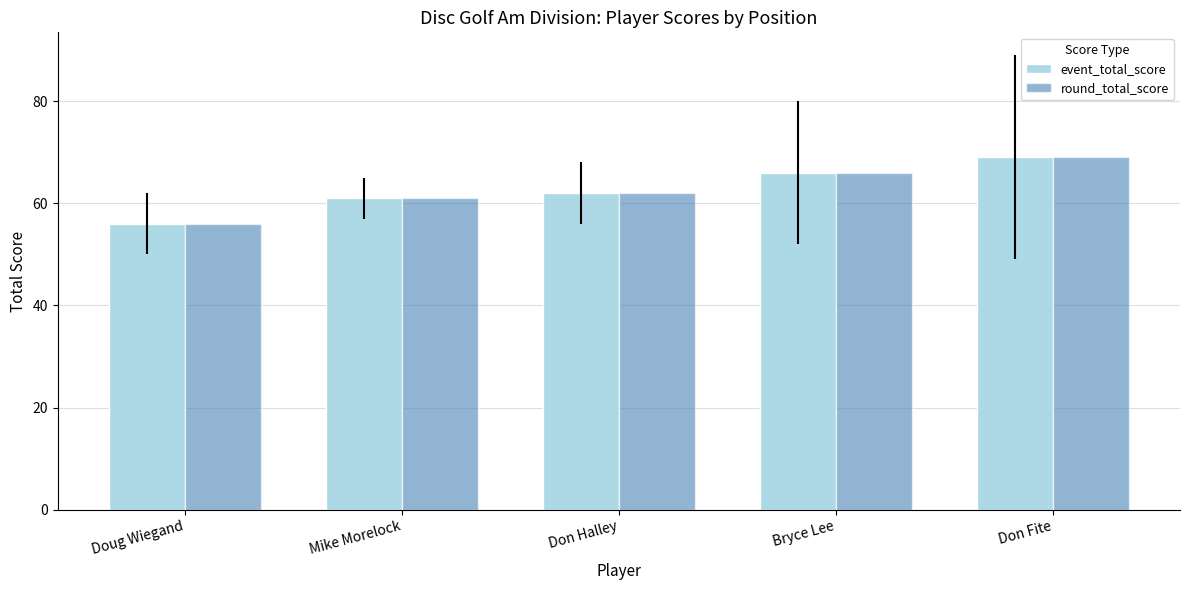

Which series has the largest range (max minus min)?

event_total_score